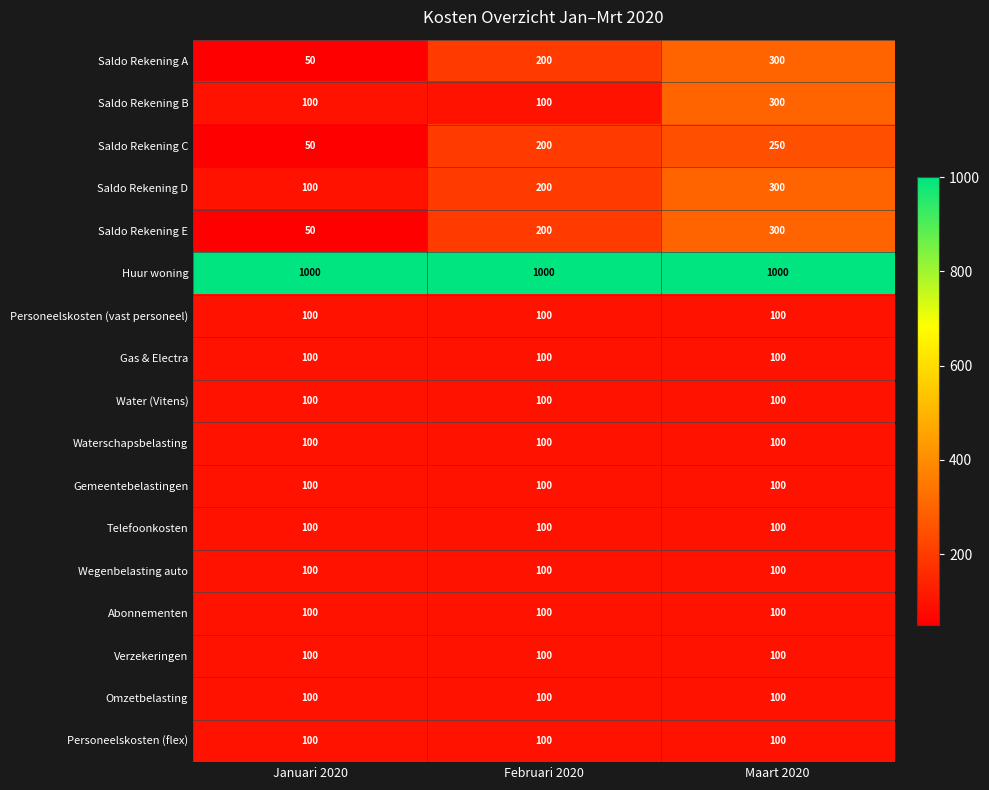

What is the minimum value shown in the chart?

50